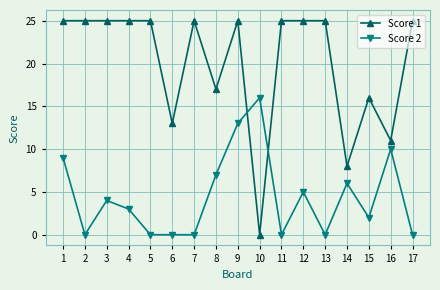

What are all the series names shown in the legend?

Score 1, Score 2